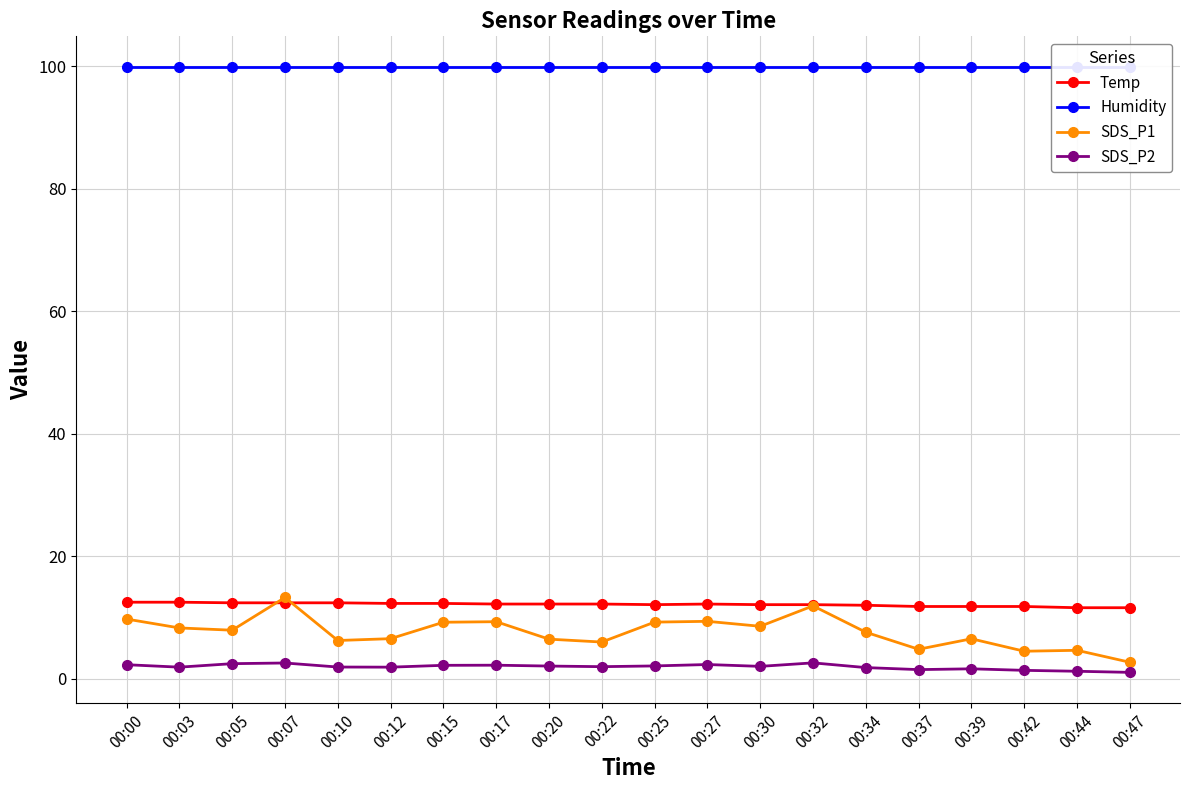

How many data points in SDS_P1 are above 7?

11